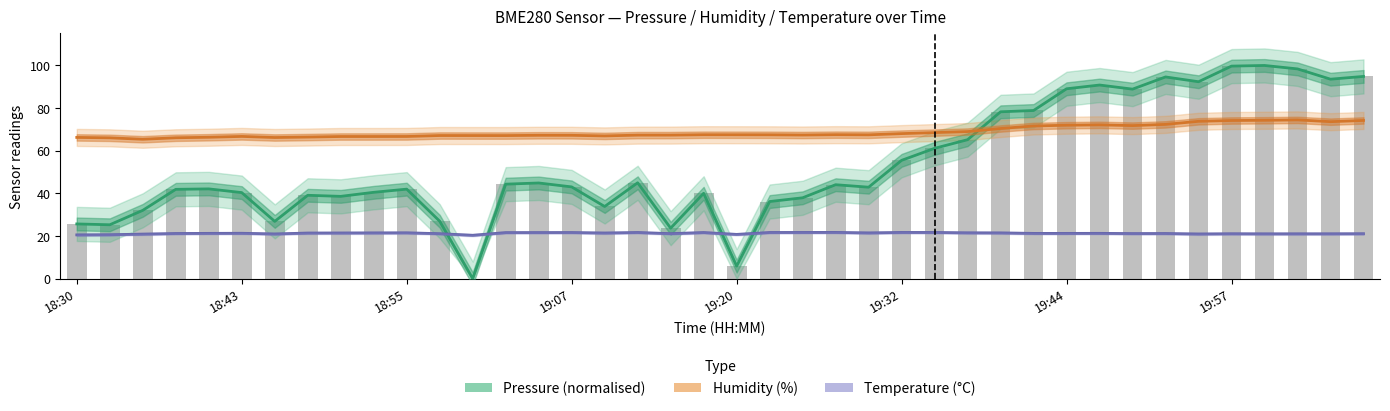

What is the difference between the maximum and minimum values in the Temperature (°C) series?

1.3